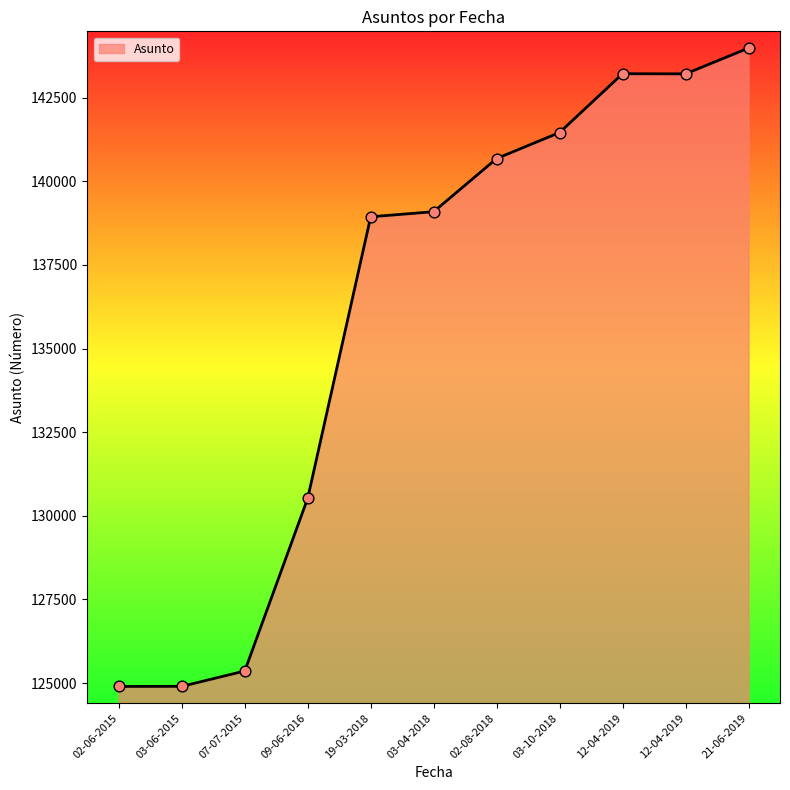

How many lines are shown in the chart?

1